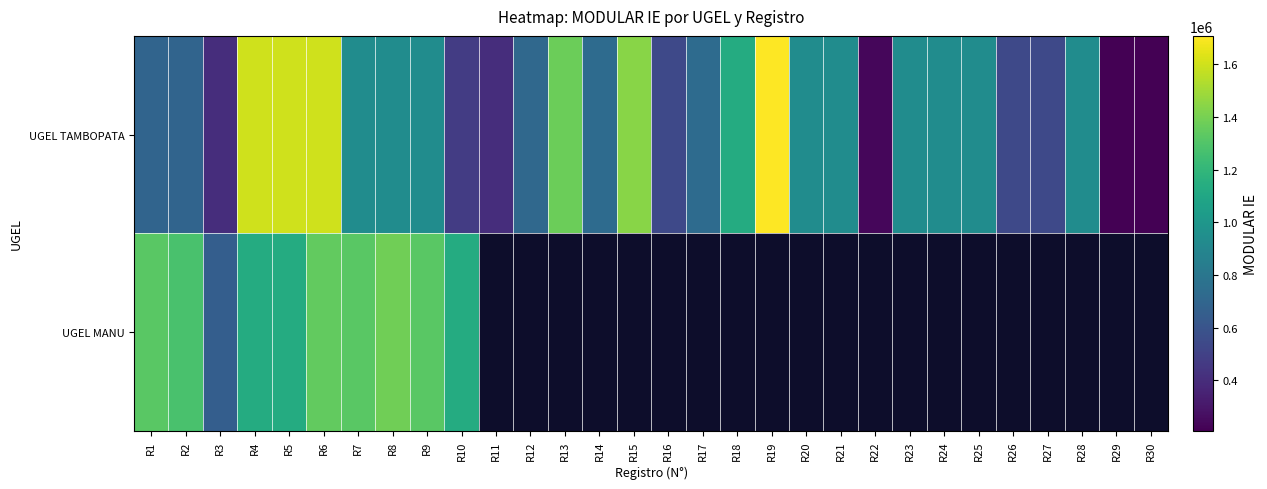

At R21, list the series in order from largest to smallest.

UGEL TAMBOPATA, UGEL MANU